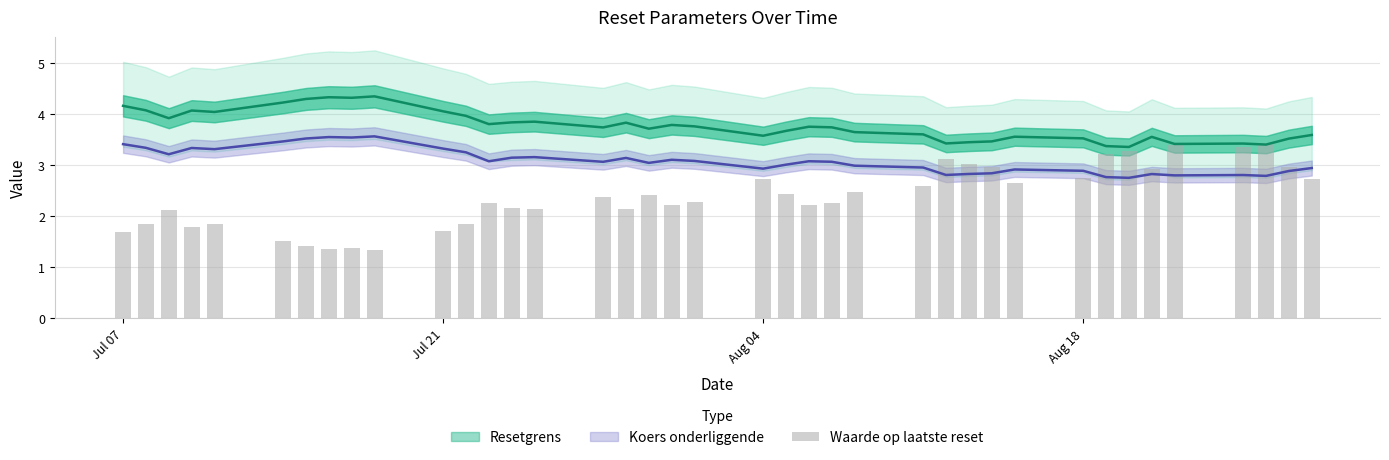

Is it true that the value at 36 is 5.5?

False